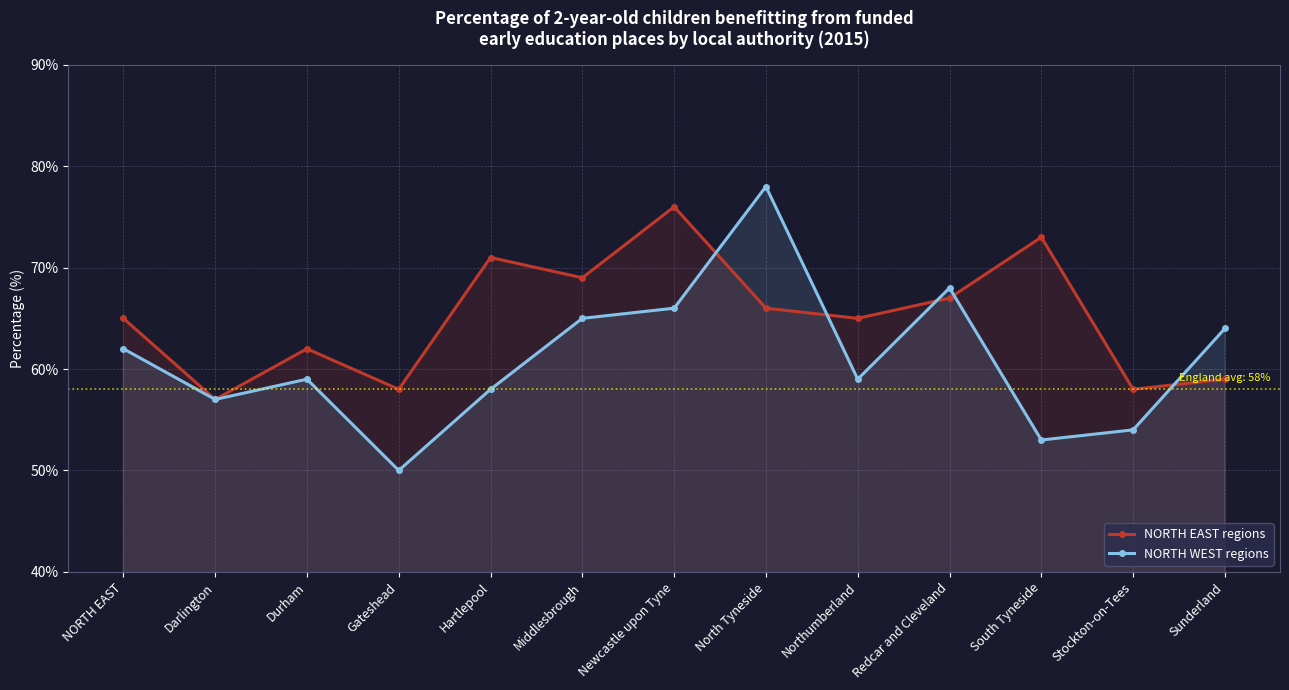

Reading right to left, extract all data points from this chart.

NORTH EAST regions: Sunderland=59	Stockton-on-Tees=58	South Tyneside=73	Redcar and Cleveland=67	Northumberland=65	North Tyneside=66	Newcastle upon Tyne=76	Middlesbrough=69	Hartlepool=71	Gateshead=58	Durham=62	Darlington=57	NORTH EAST=65
NORTH WEST regions: Sunderland=64	Stockton-on-Tees=54	South Tyneside=53	Redcar and Cleveland=68	Northumberland=59	North Tyneside=78	Newcastle upon Tyne=66	Middlesbrough=65	Hartlepool=58	Gateshead=50	Durham=59	Darlington=57	NORTH EAST=62